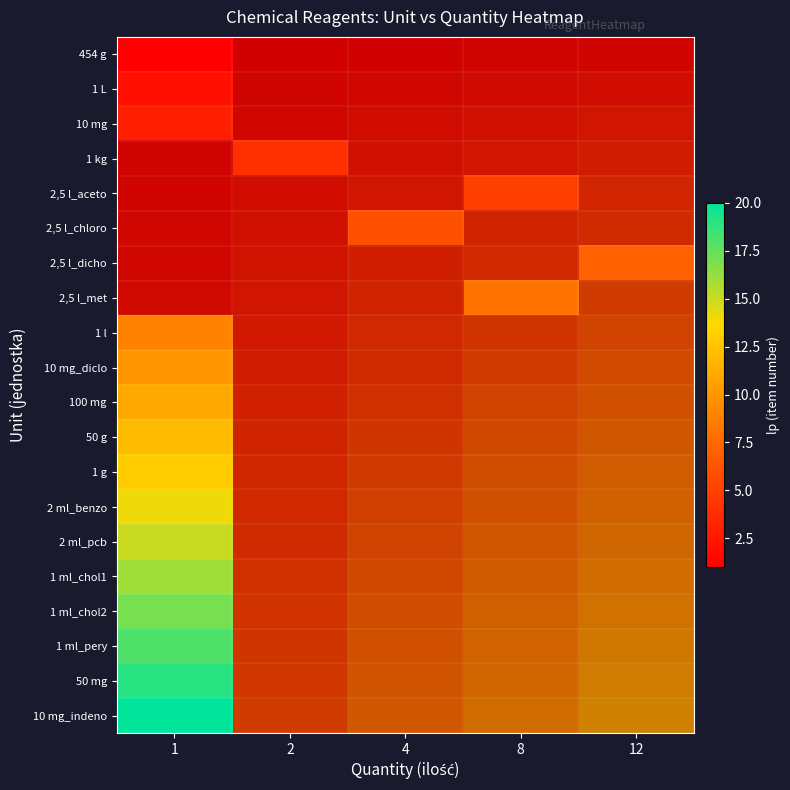

List the series in order of their overall mean, lowest first.

454 g, 1 L, 10 mg, 1 kg, 2,5 l_aceto, 2,5 l_chloro, 2,5 l_dicho, 2,5 l_met, 1 l, 10 mg_diclo, 100 mg, 50 g, 1 g, 2 ml_benzo, 2 ml_pcb, 1 ml_chol1, 1 ml_chol2, 1 ml_pery, 50 mg, 10 mg_indeno